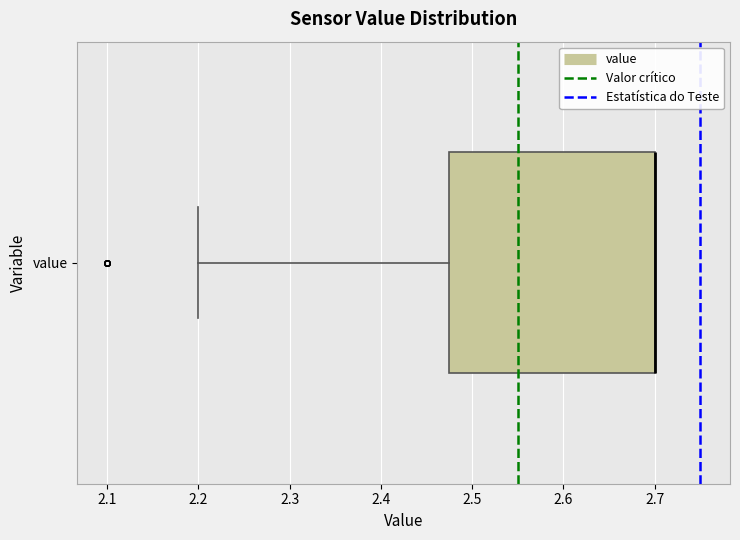

Read this box plot against the x-axis: the position of the median line, the range covered by the box, and the ends of both whiskers. The values are not printed on the chart, so give them approximately, as read against the axis.

median 2.70 (drawn on the box's right edge), box 2.48 to 2.70, whiskers 2.20 to 2.70